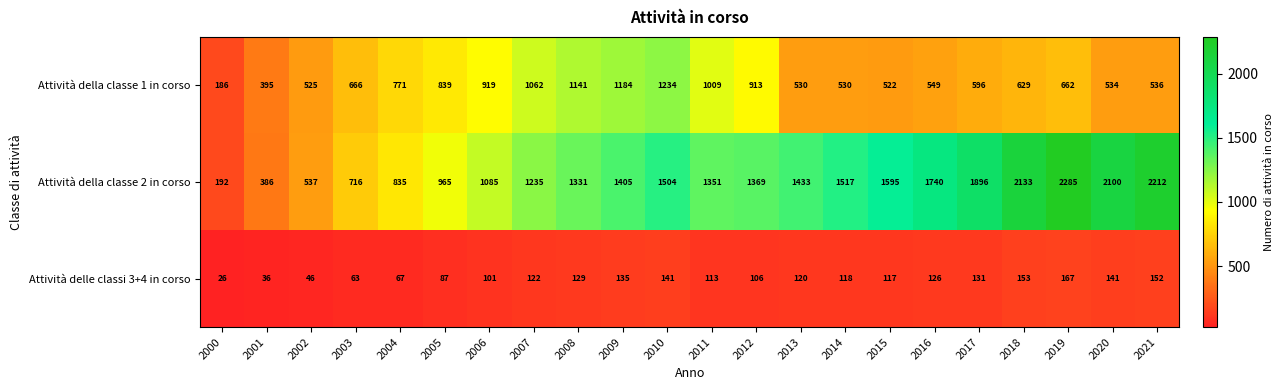

The value of Attività della classe 2 in corso at 2005 is 965. True or false?

True